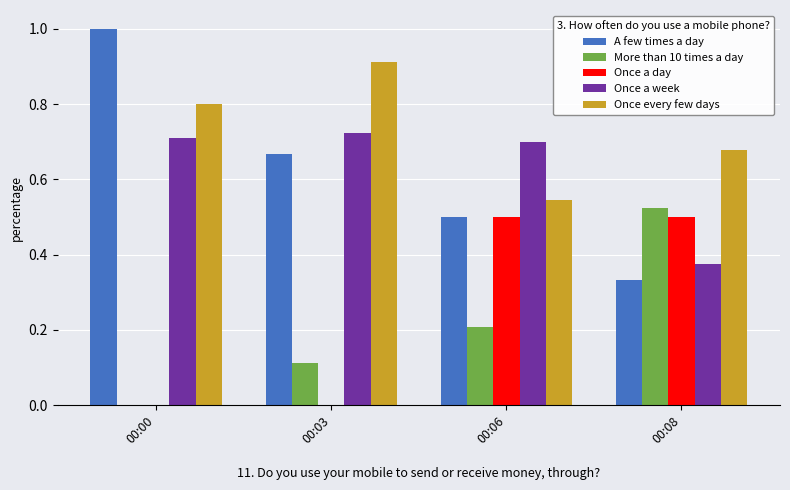

Is it true that A few times a day equals 0.7 at 00:06?

False